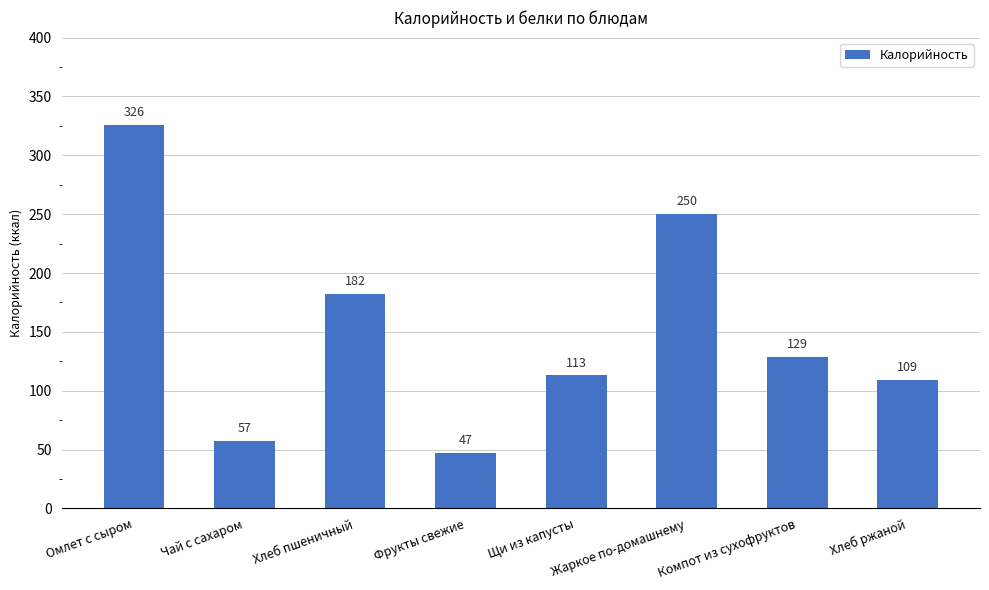

Between Фрукты свежие and Омлет с сыром, which is larger?

Омлет с сыром